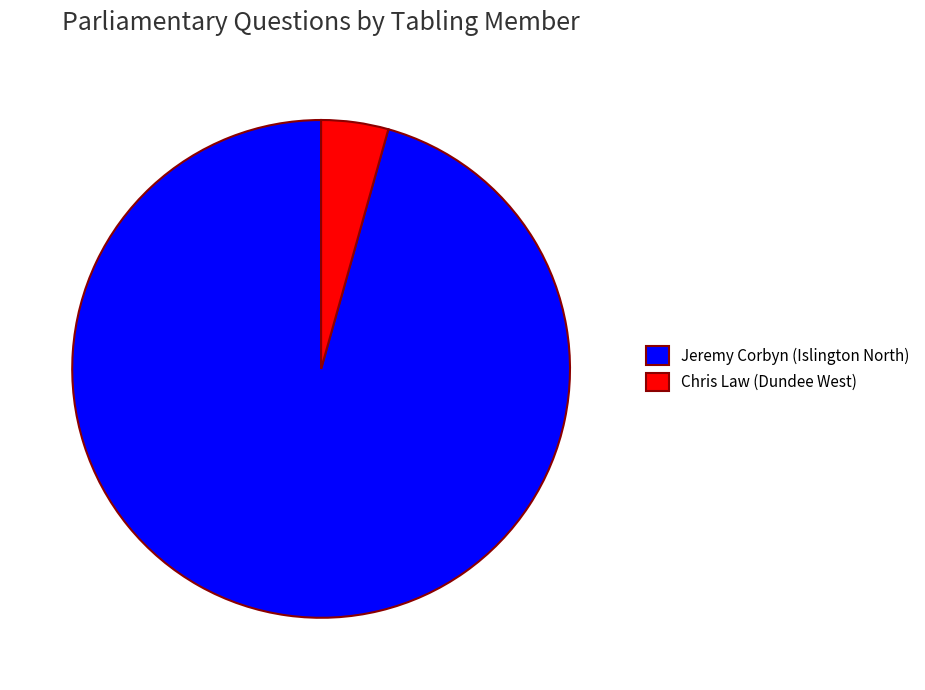

What is the ratio of the value at Jeremy Corbyn (Islington North) to the value at Chris Law (Dundee West)?

22.0